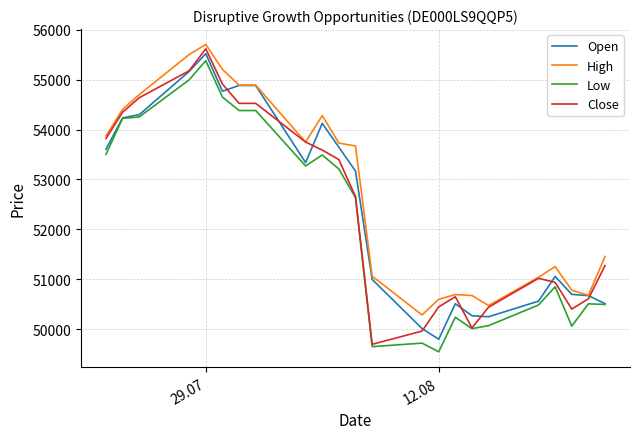

Which series has the largest total across all categories?

High